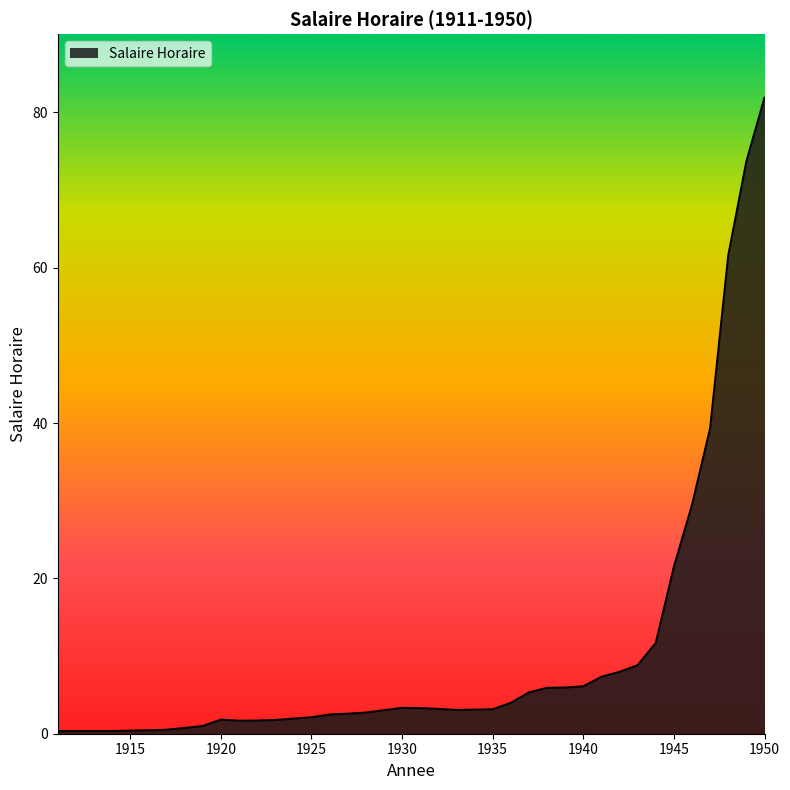

How many lines are shown in the chart?

1